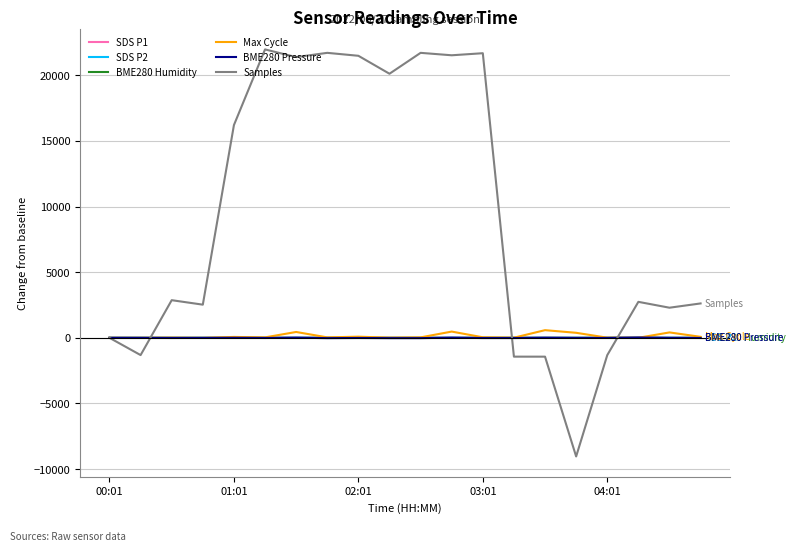

How many lines are shown in the chart?

6